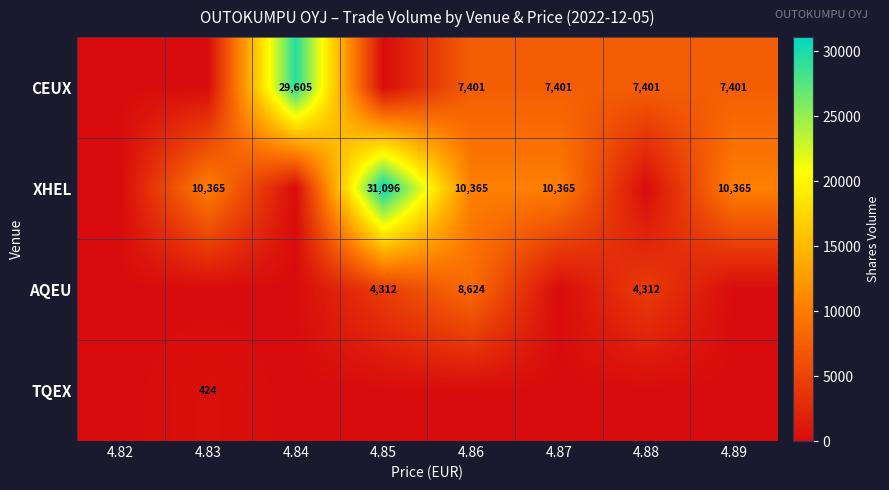

What is the maximum value shown in the chart?

31096.7